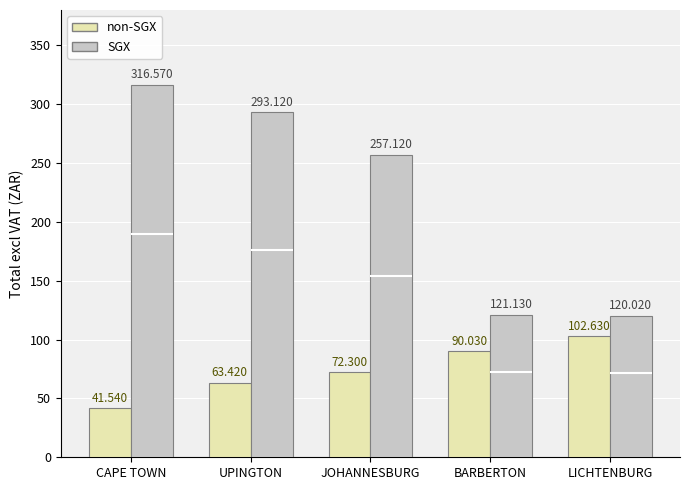

Which series has the largest total across all categories?

SGX